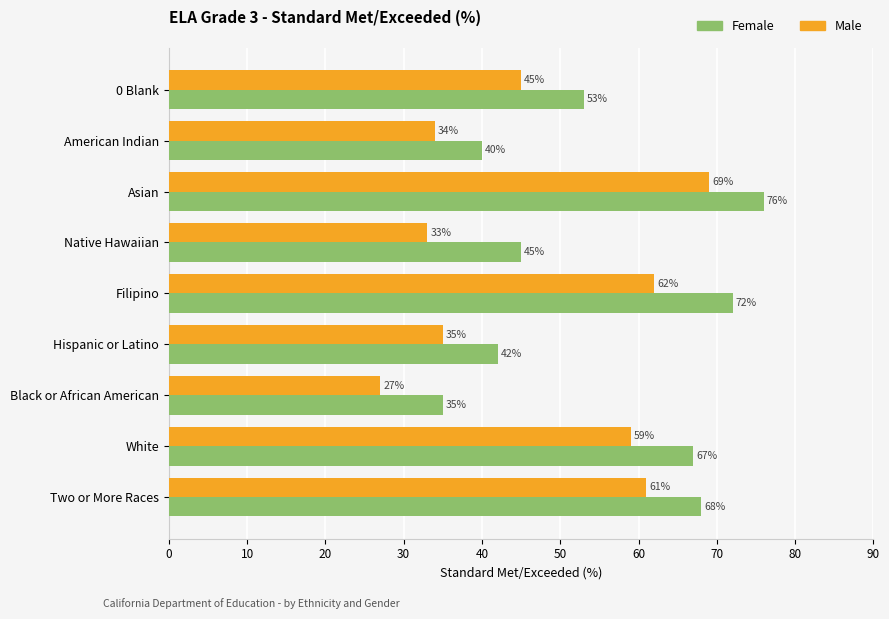

What is the difference between the maximum and second lowest values in the Male series?

36